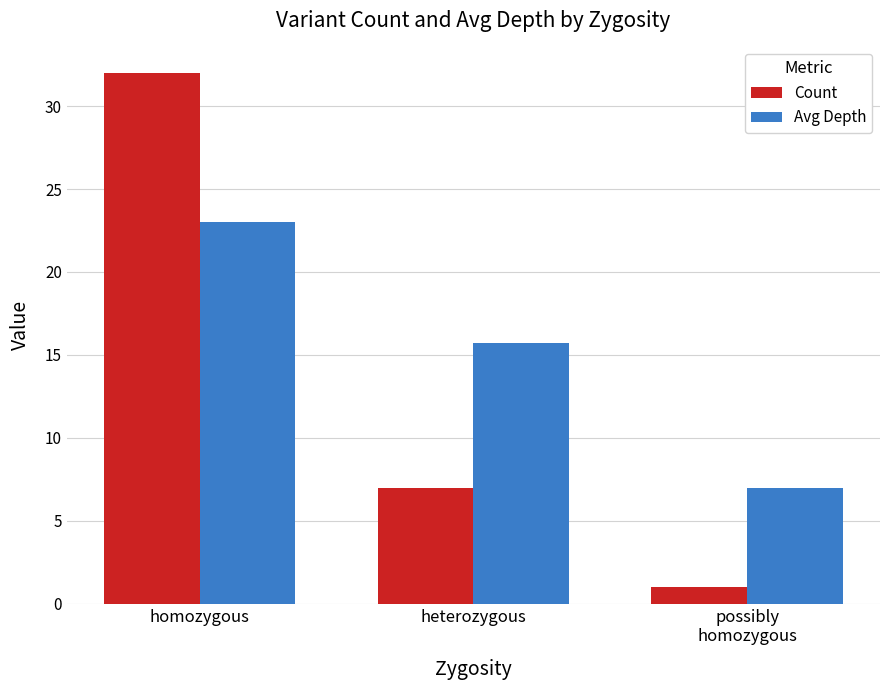

What is the total value across all series at homozygous?

55.0